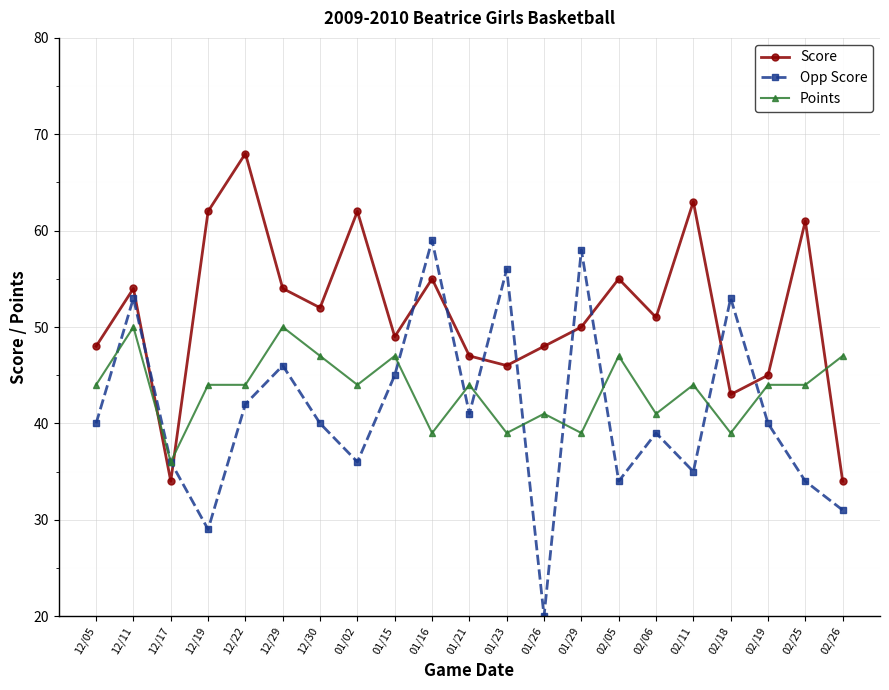

How many categories are shown in the chart?

21